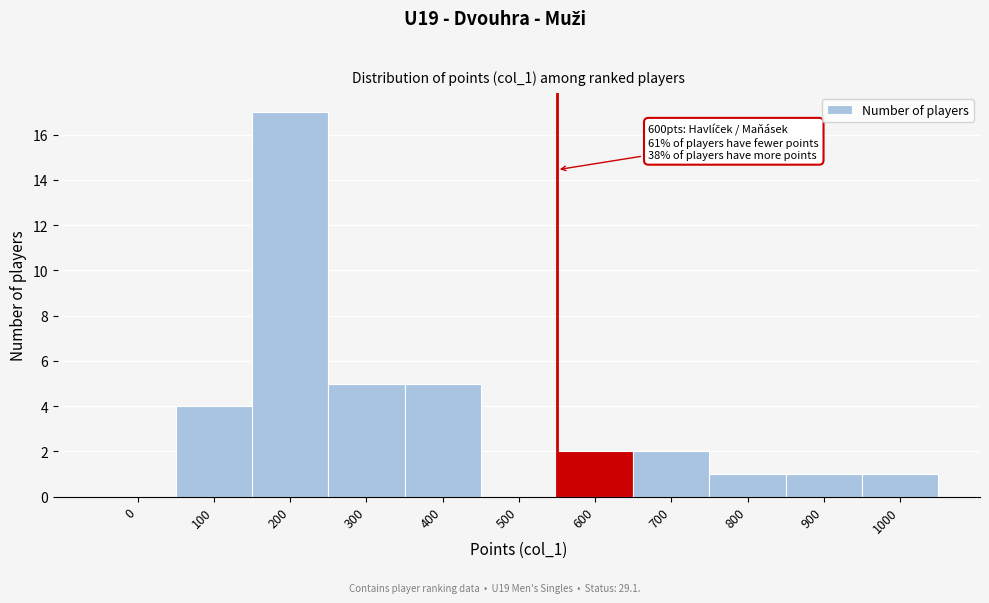

Reading left to right, what are all the values shown in this chart?

0=0	100=4	200=17	300=5	400=5	500=0	600=2	700=2	800=1	900=1	1000=1